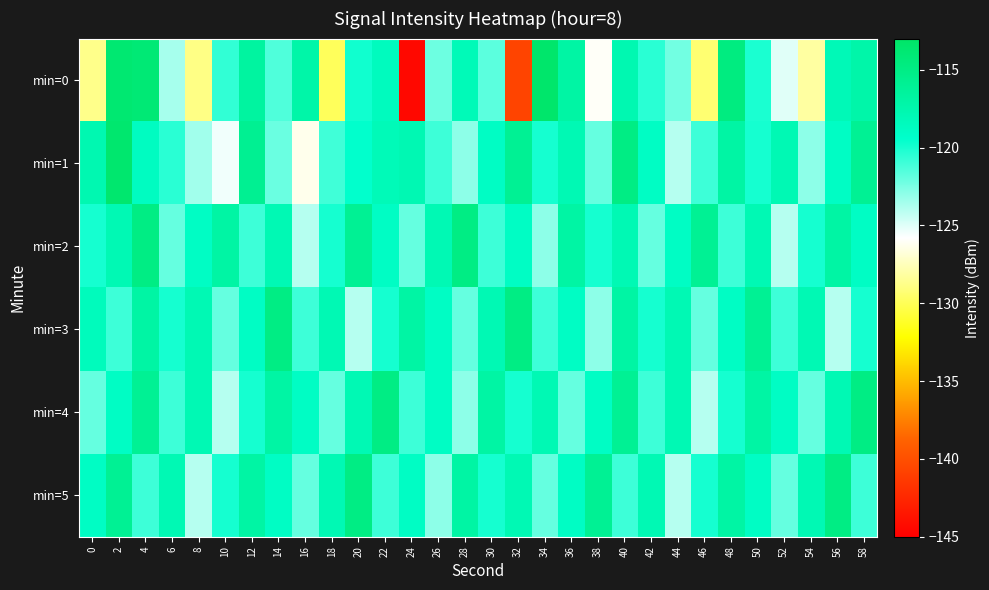

What is the smallest value displayed?

-144.4